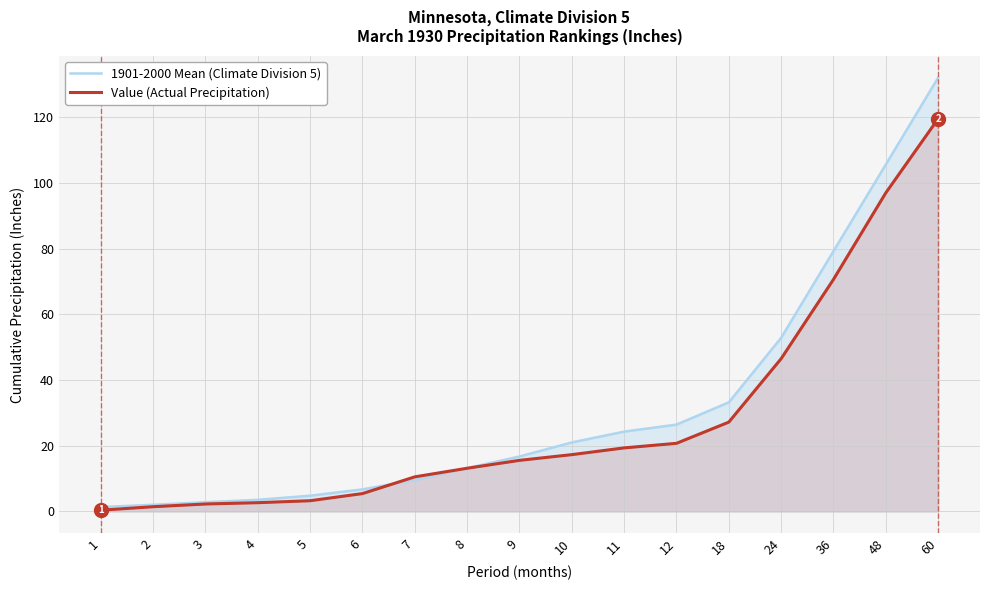

Reading left to right, extract all data points from this chart.

1901-2000 Mean (Climate Division 5): 1.3	2.0	2.8	3.5	4.8	6.7	9.6	13.2	16.7	21.0	24.3	26.4	33.2	52.8	79.2	105.5	132.0
Value (Actual Precipitation): 0.4	1.4	2.3	2.7	3.3	5.4	10.5	13.2	15.6	17.3	19.3	20.7	27.2	46.5	70.6	96.9	119.5